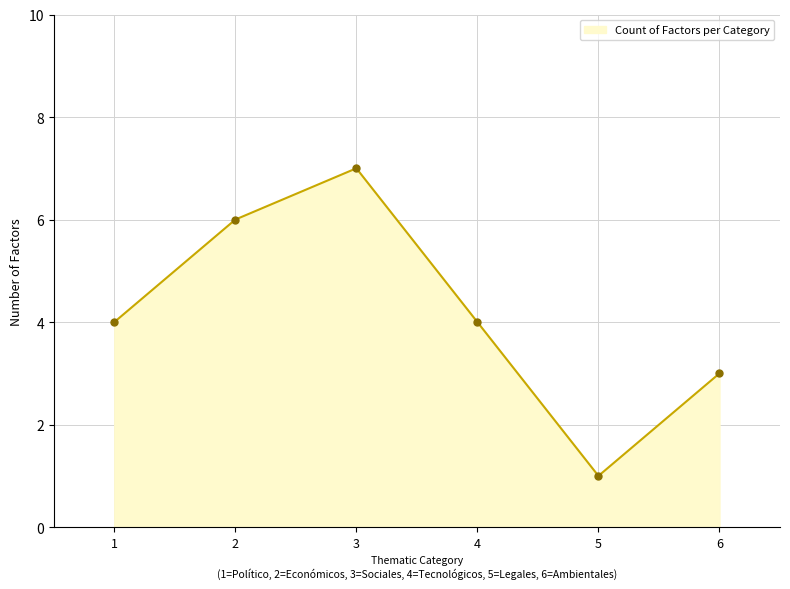

What is the value of the 1st point from the left?

4